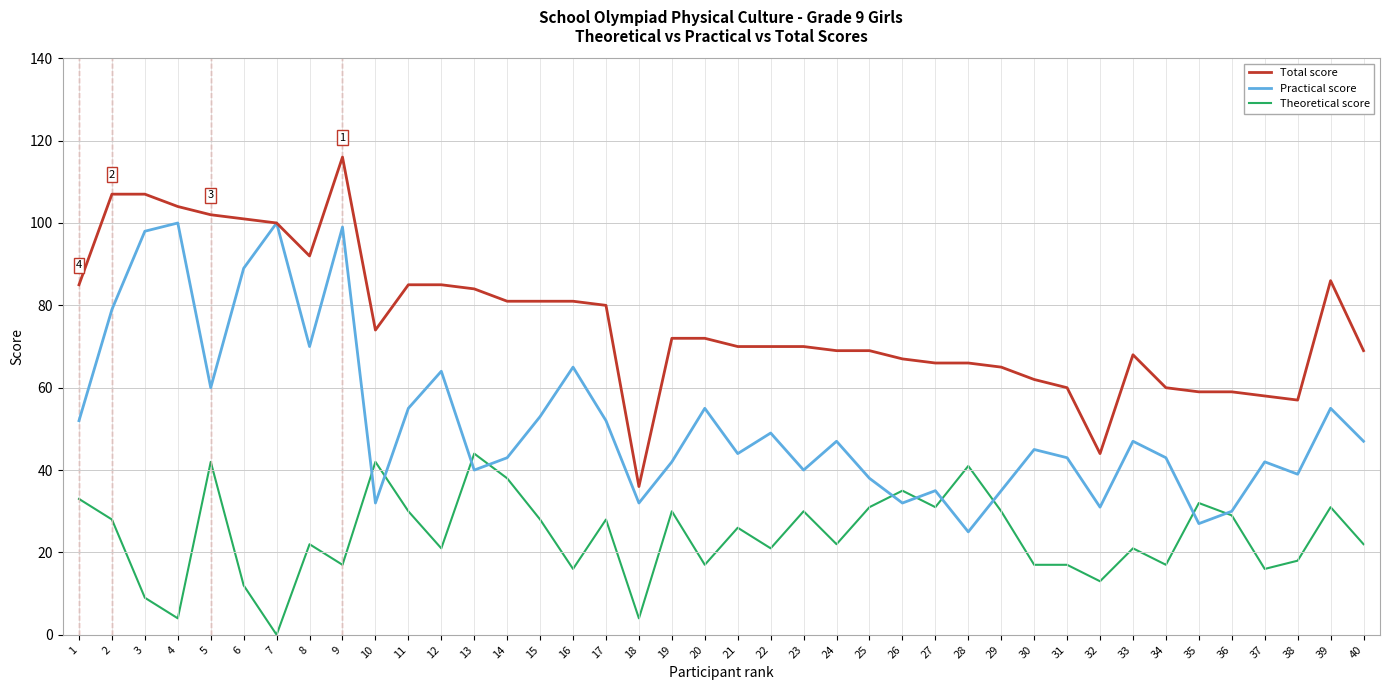

Which series has the widest spread of values?

Total score